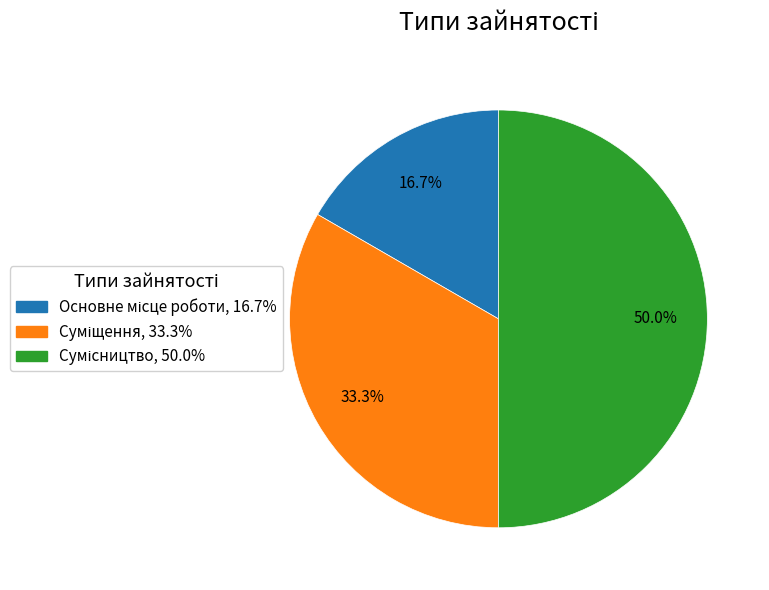

How many segments does this pie chart have?

3